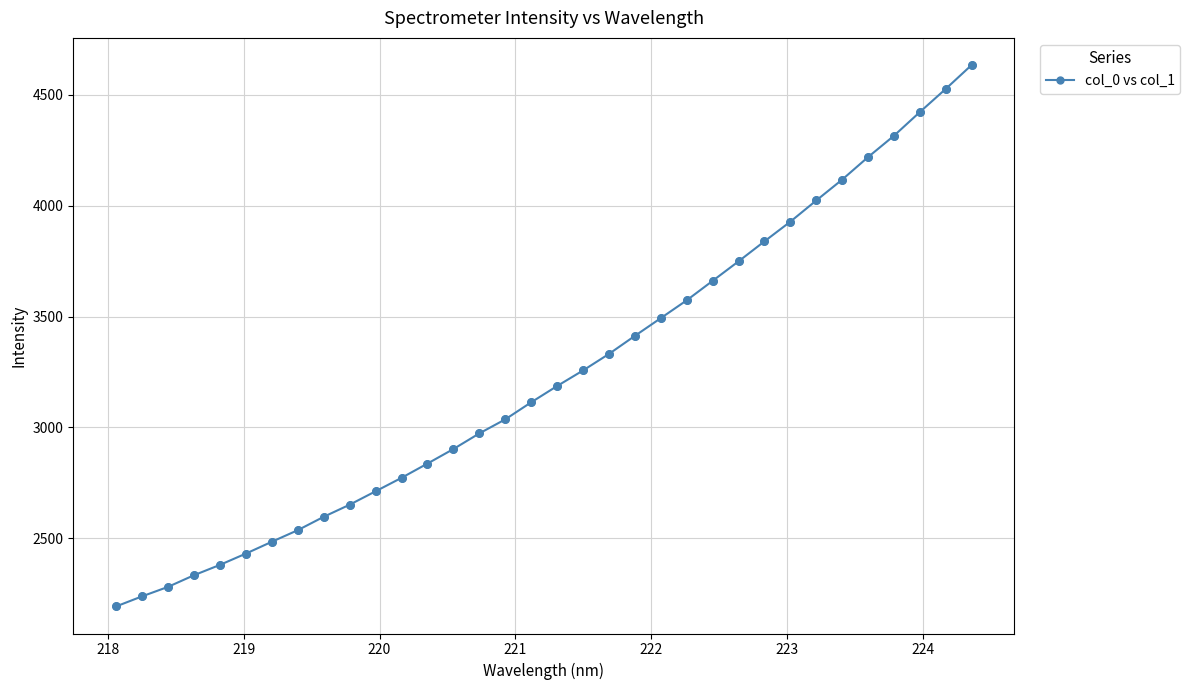

What is the maximum value shown in the chart?

4635.4